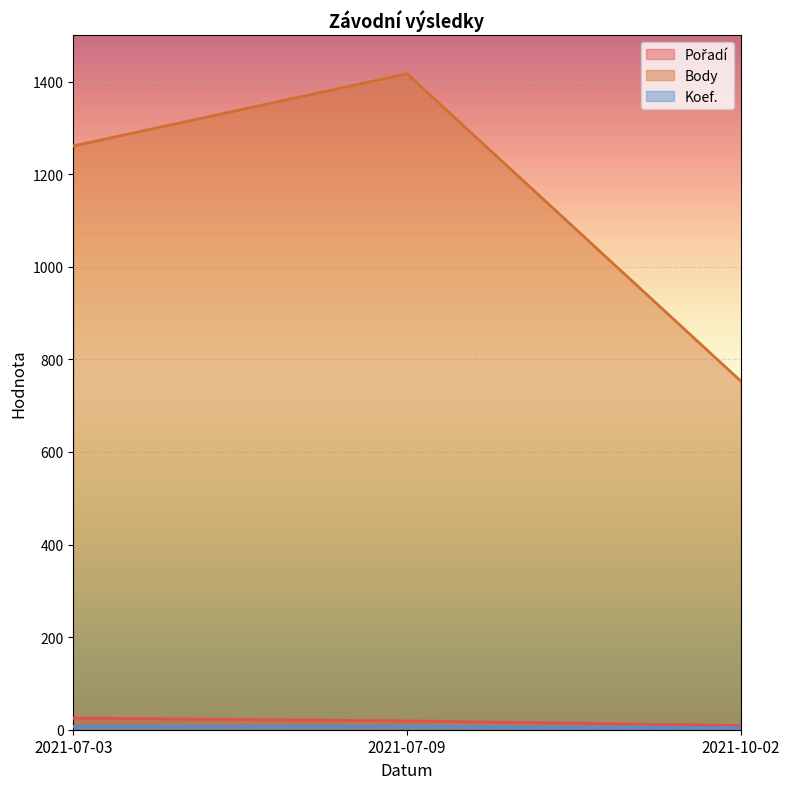

Is it true that Body equals 753 at 2021-10-02?

True